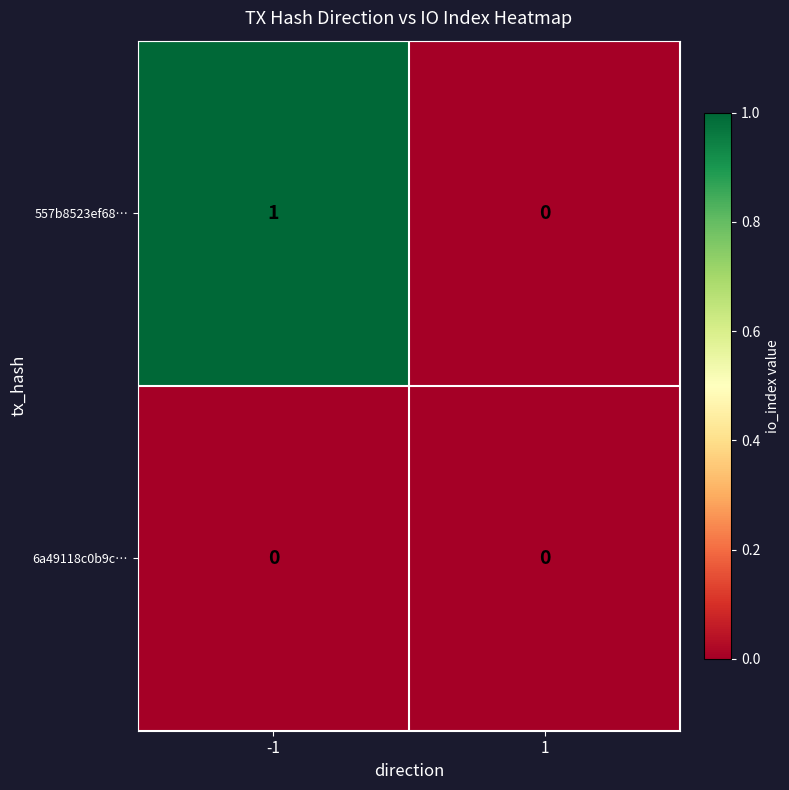

What is the maximum value shown in the chart?

1